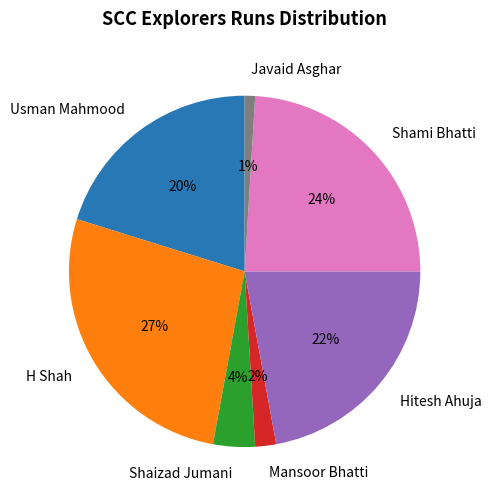

Between Javaid Asghar and Hitesh Ahuja, which is larger?

Hitesh Ahuja